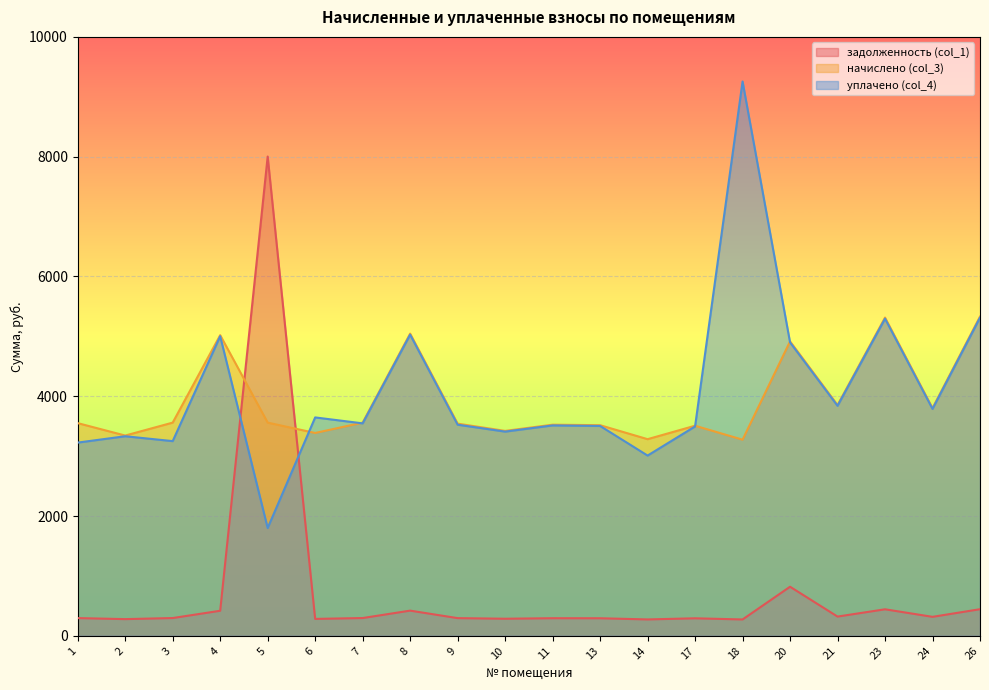

List the labels in order of уплачено (col_4) value, smallest first.

5, 14, 1, 3, 2, 10, 17, 13, 11, 9, 7, 6, 24, 21, 20, 4, 8, 23, 26, 18